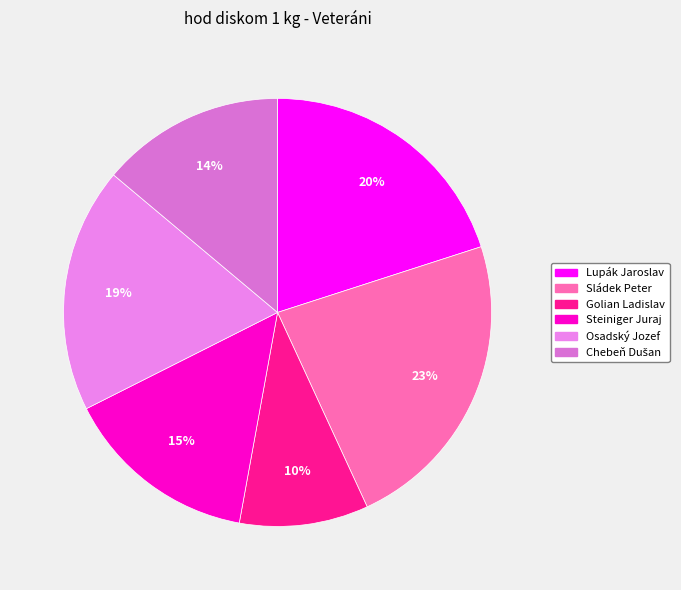

The Osadský Jozef slice represents 8% of the pie. True or false?

False